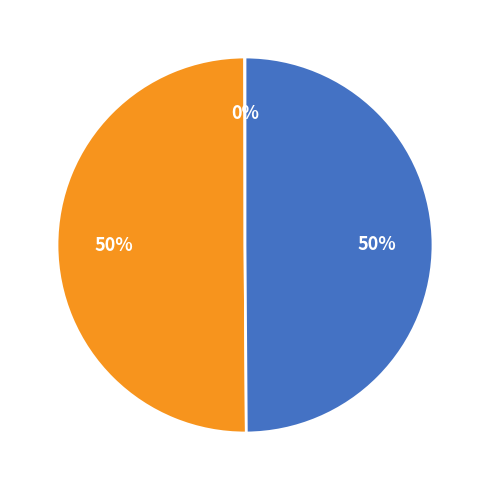

To the nearest percent, what is the difference between the largest and smallest slice percentages?

50%